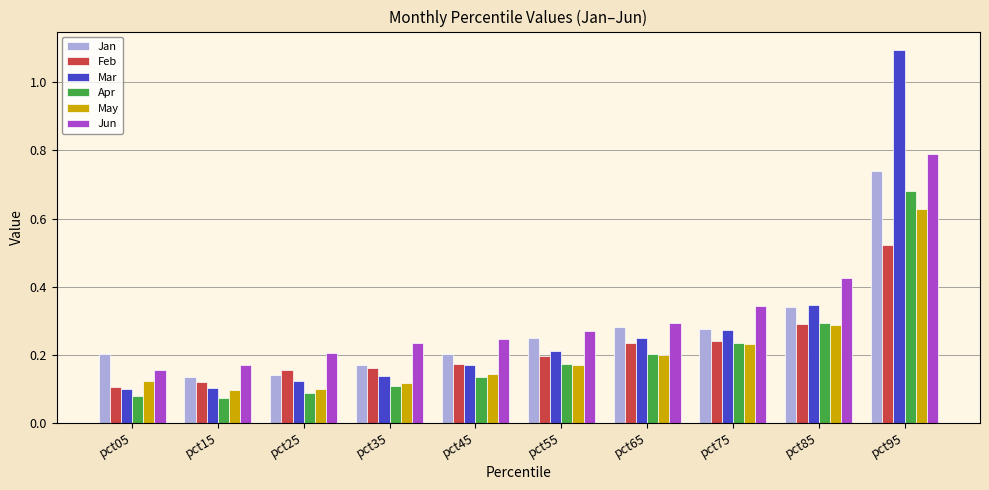

Which series has the largest total across all categories?

Jun